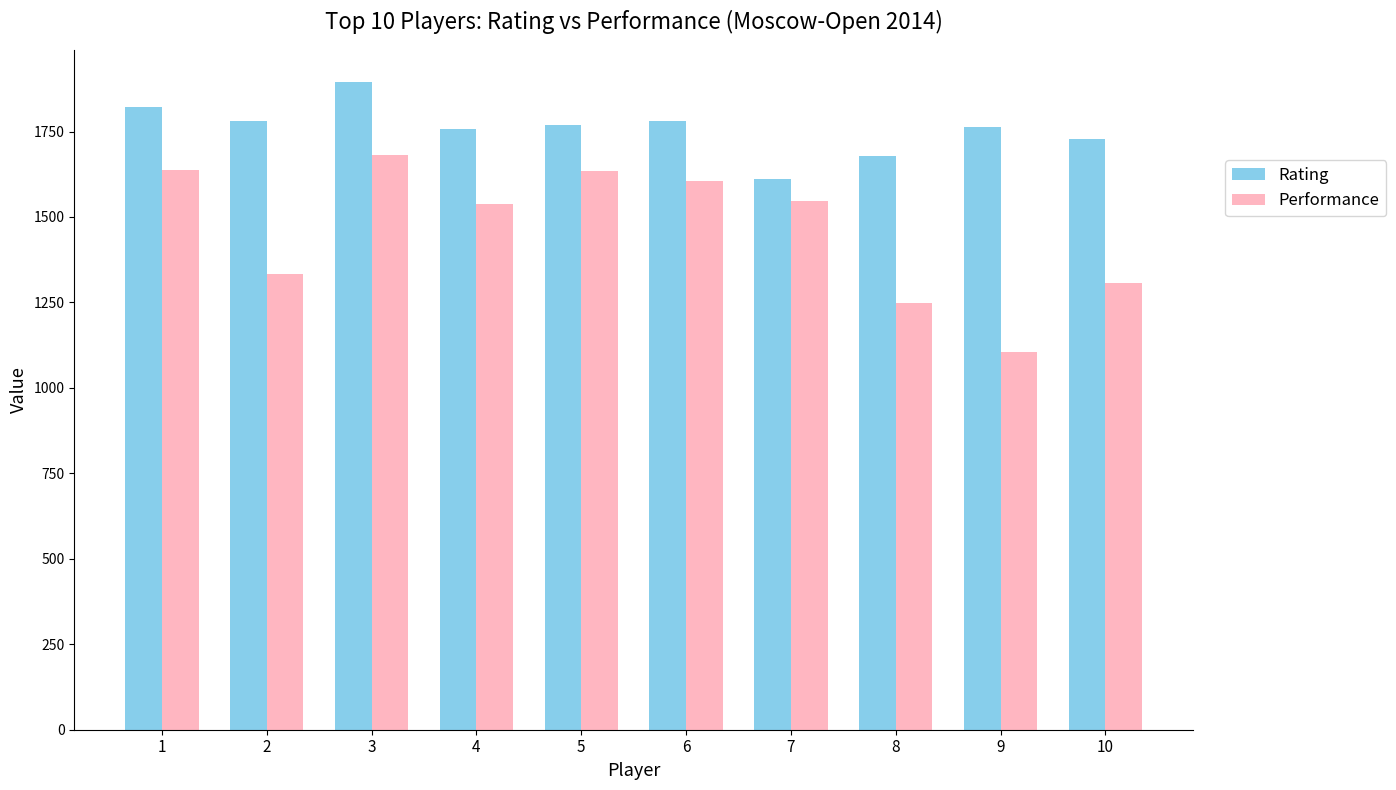

What is the maximum value for Rating?

1894